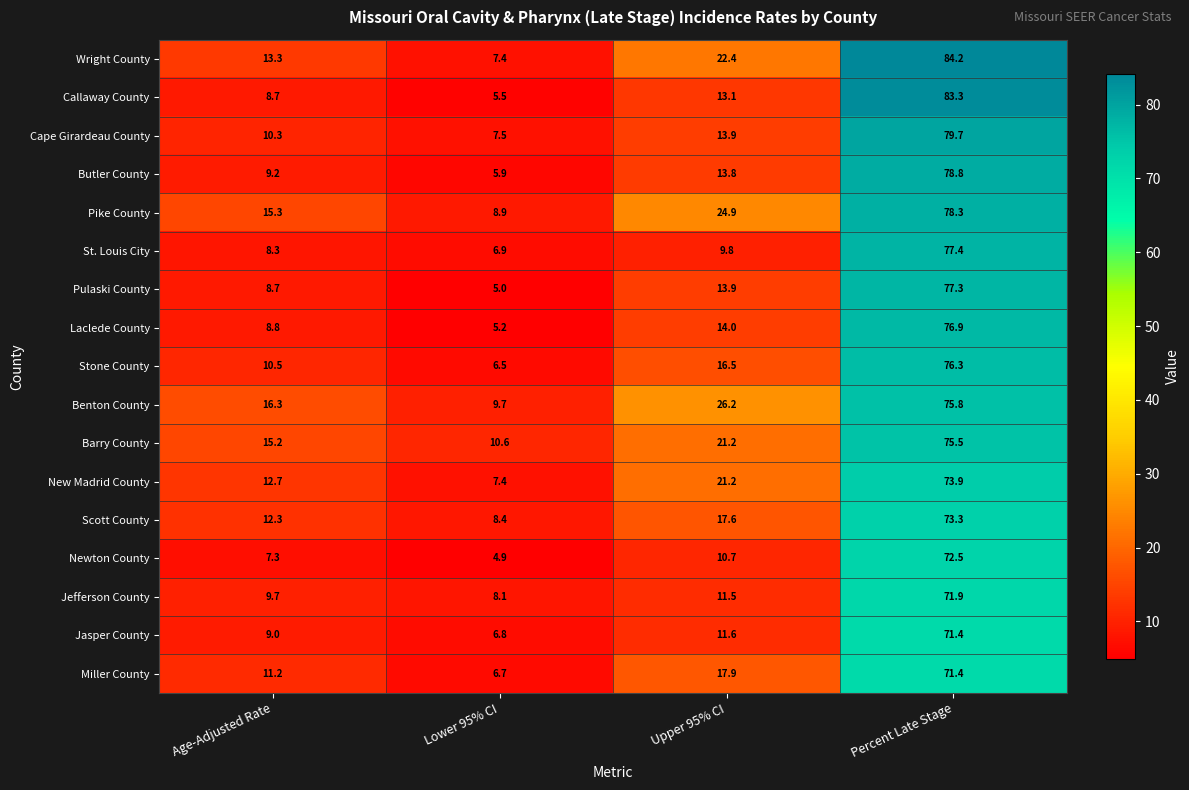

Where is Callaway County nearest to the value 44?

Upper 95% CI